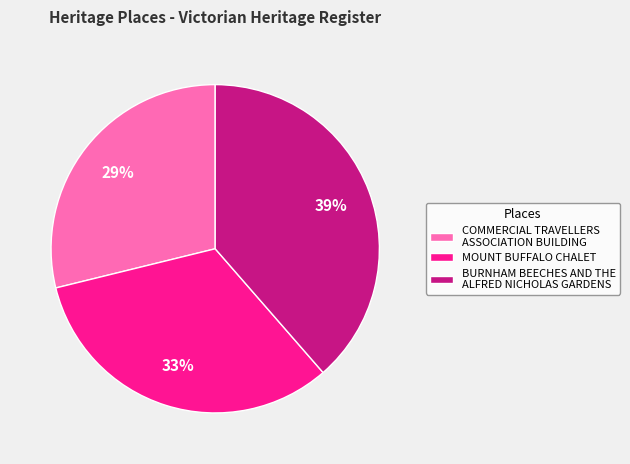

What percentage is the COMMERCIAL TRAVELLERS ASSOCIATION BUILDING slice, to the nearest percent?

29%